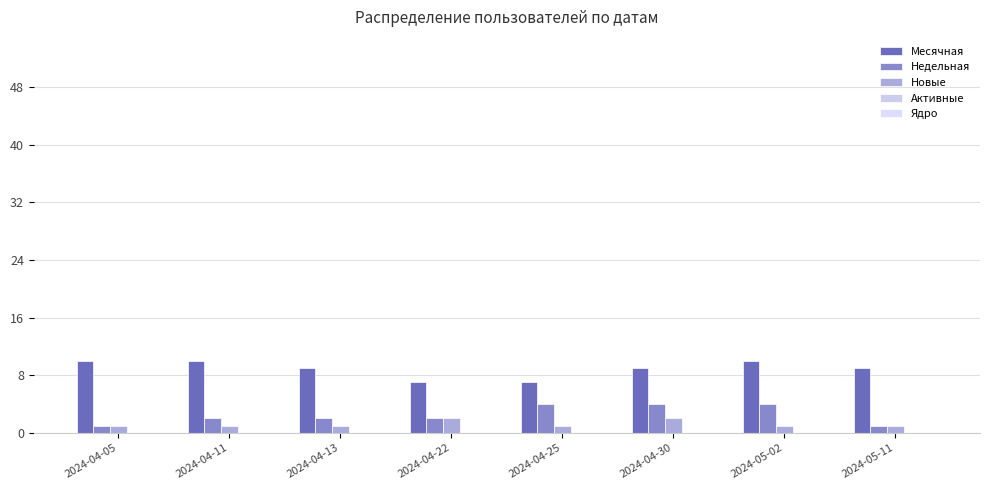

Which has a higher value, 2024-04-25 or 2024-05-11?

2024-05-11